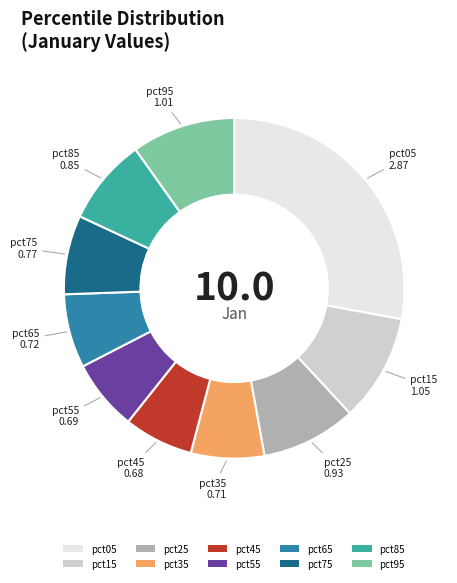

How many slices are in this pie chart?

10